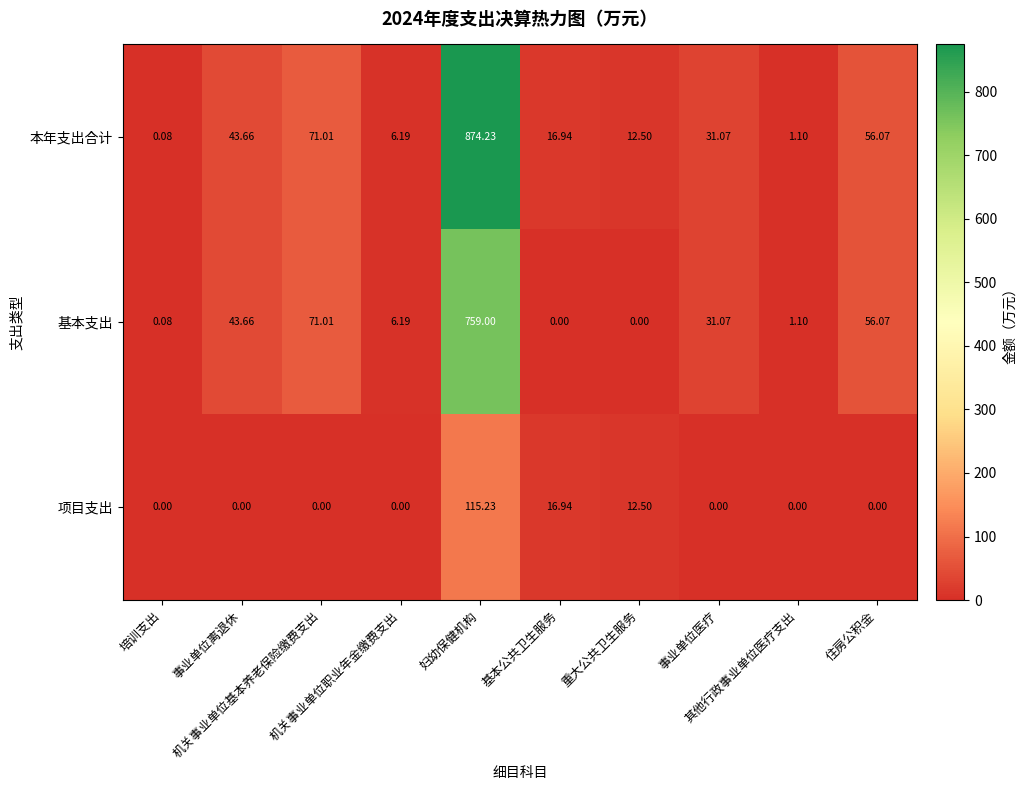

How many values in 项目支出 are above zero?

3